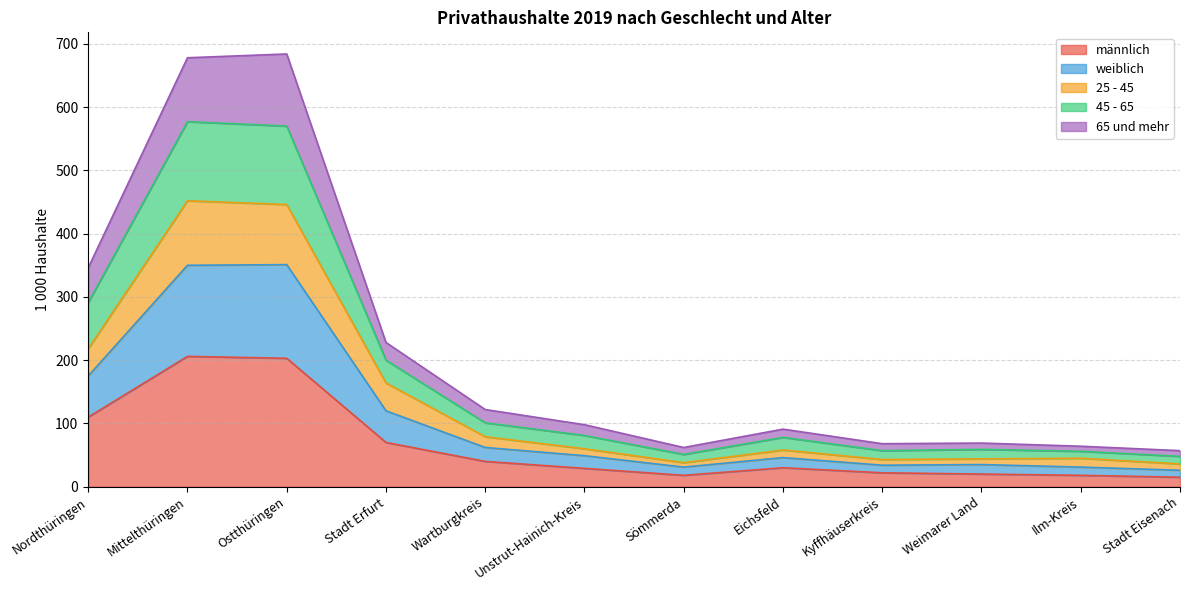

True or false: männlich and 65 und mehr cross at least once.

False